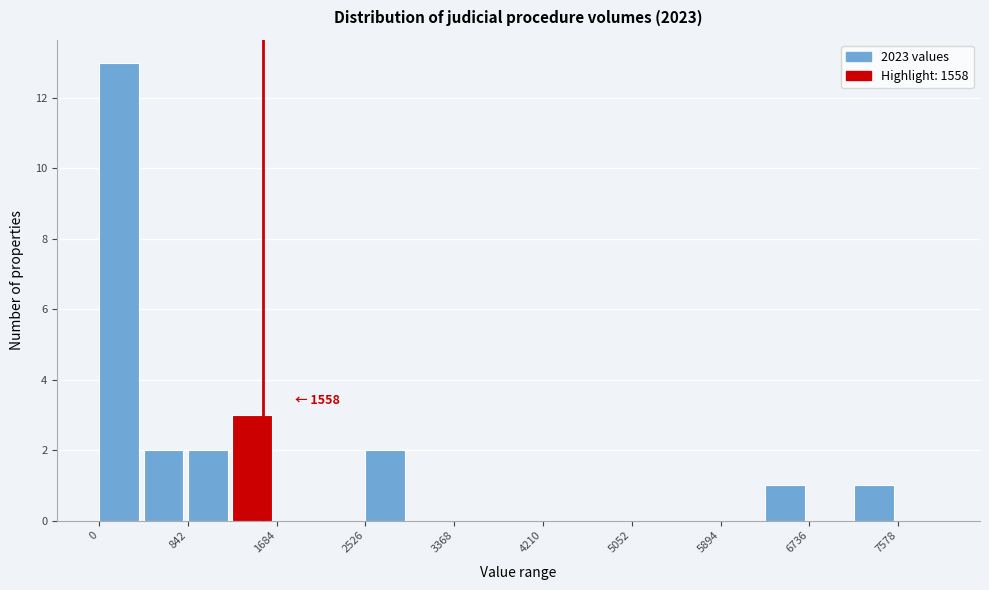

Over which range of the x-axis is the bar tallest?

0 to 400